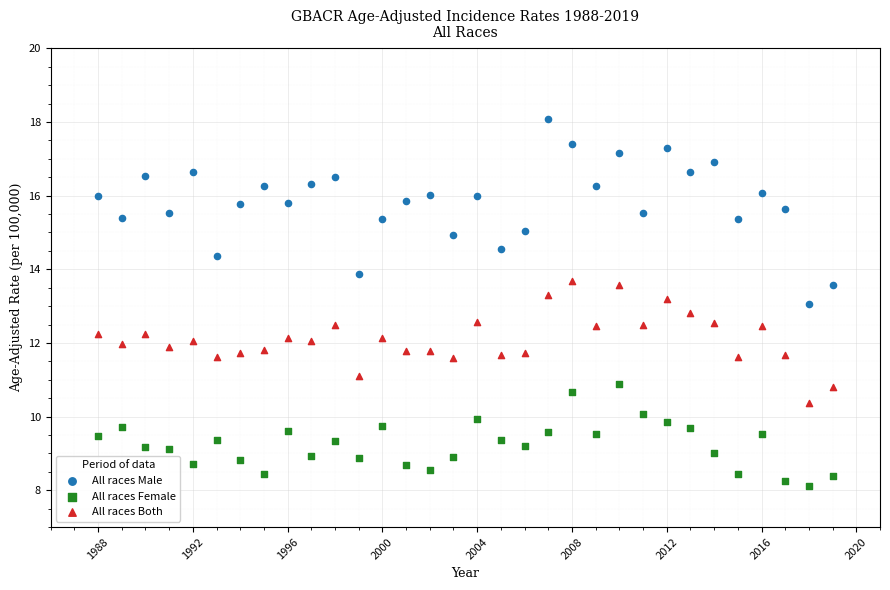

Which series has the largest Y range (max minus min)?

All races Male